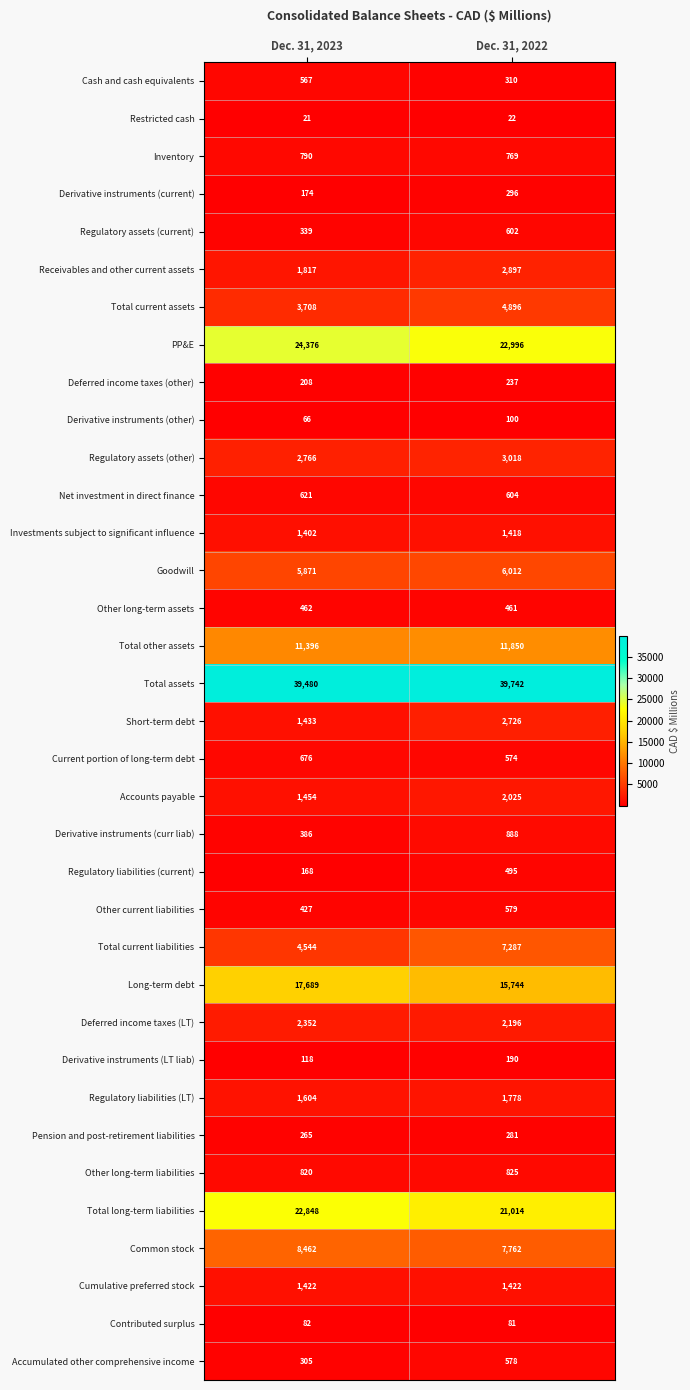

Which category has the highest value across all series?

Dec. 31, 2022